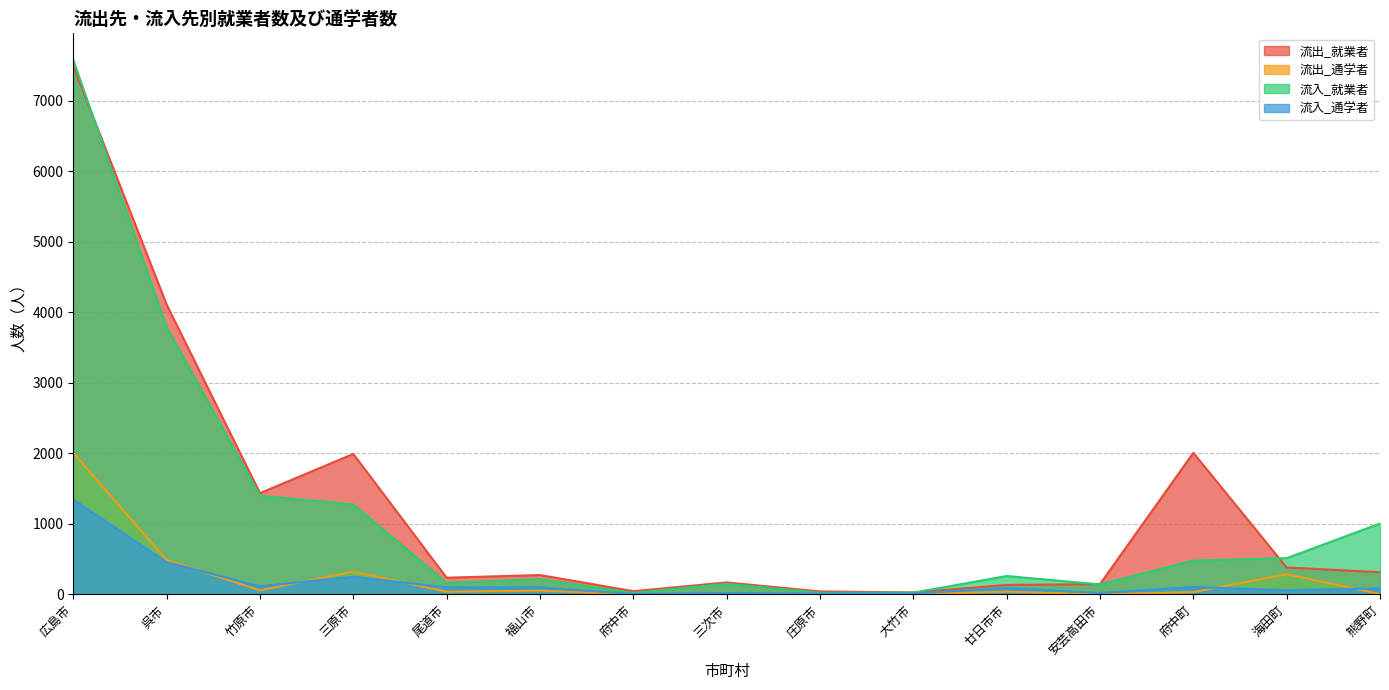

What are all the series names shown in the legend?

流出_就業者, 流出_通学者, 流入_就業者, 流入_通学者